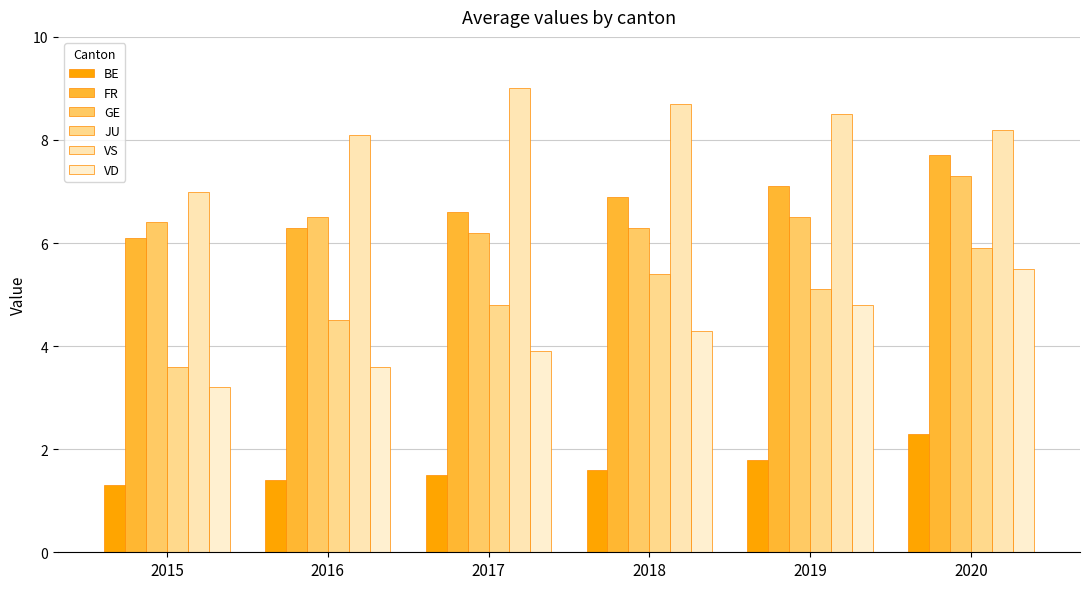

What is the value of the FR bar at the 3rd from the left?

6.6